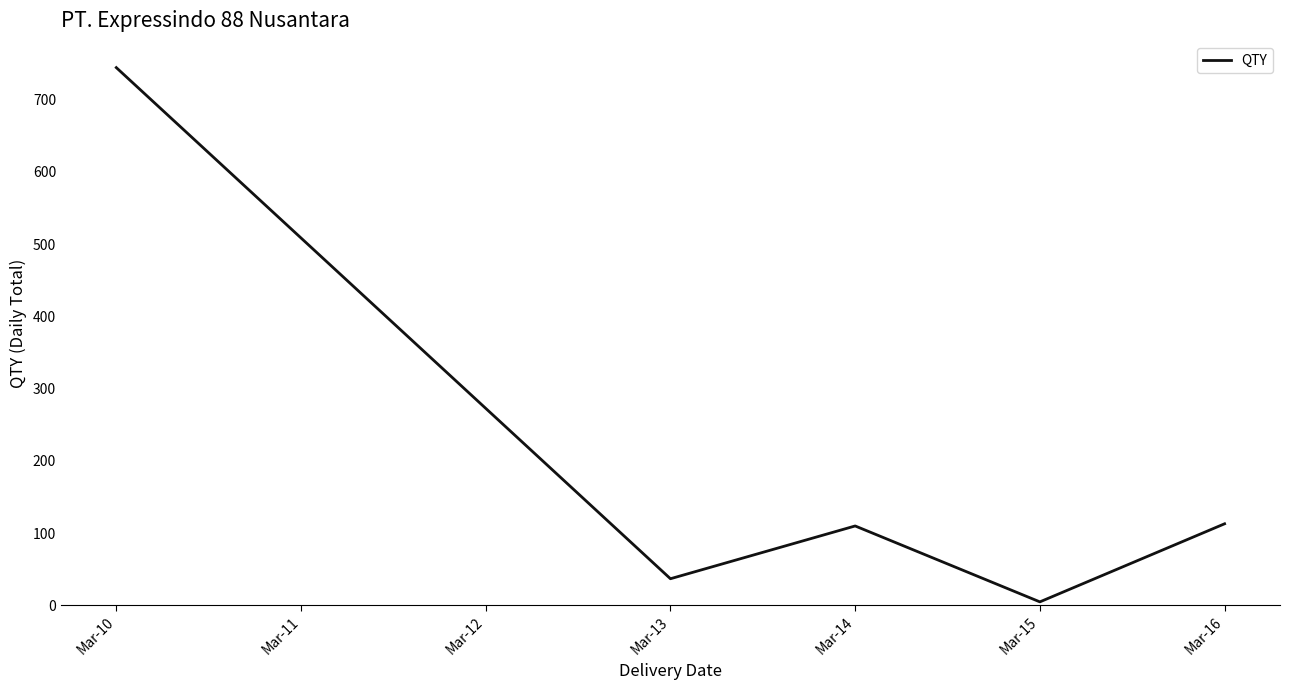

Is it true that the value at Mar-16 is 152?

False